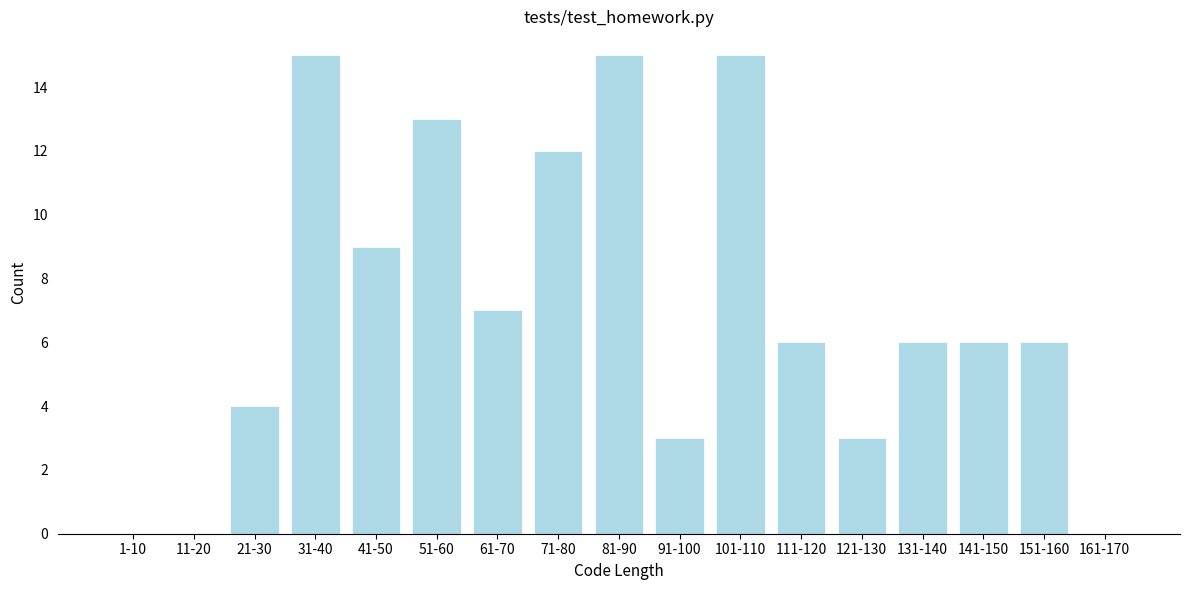

Reading left to right, list all the values displayed in this chart.

1-10=0	11-20=0	21-30=4	31-40=15	41-50=9	51-60=13	61-70=7	71-80=12	81-90=15	91-100=3	101-110=15	111-120=6	121-130=3	131-140=6	141-150=6	151-160=6	161-170=0